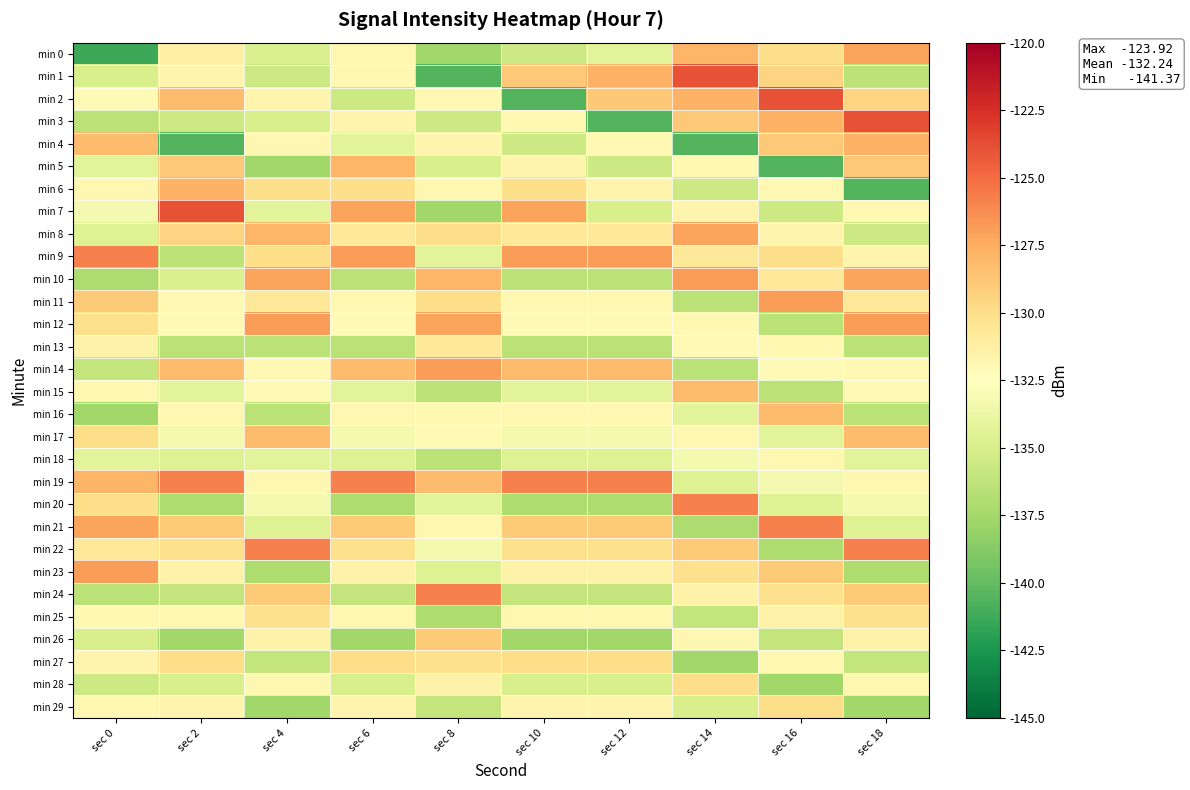

List the series in order of their peak value, highest first.

min 1, min 2, min 3, min 7, min 9, min 19, min 20, min 21, min 22, min 24, min 10, min 11, min 12, min 14, min 23, min 0, min 8, min 4, min 6, min 5, min 15, min 16, min 17, min 26, min 27, min 28, min 29, min 25, min 13, min 18